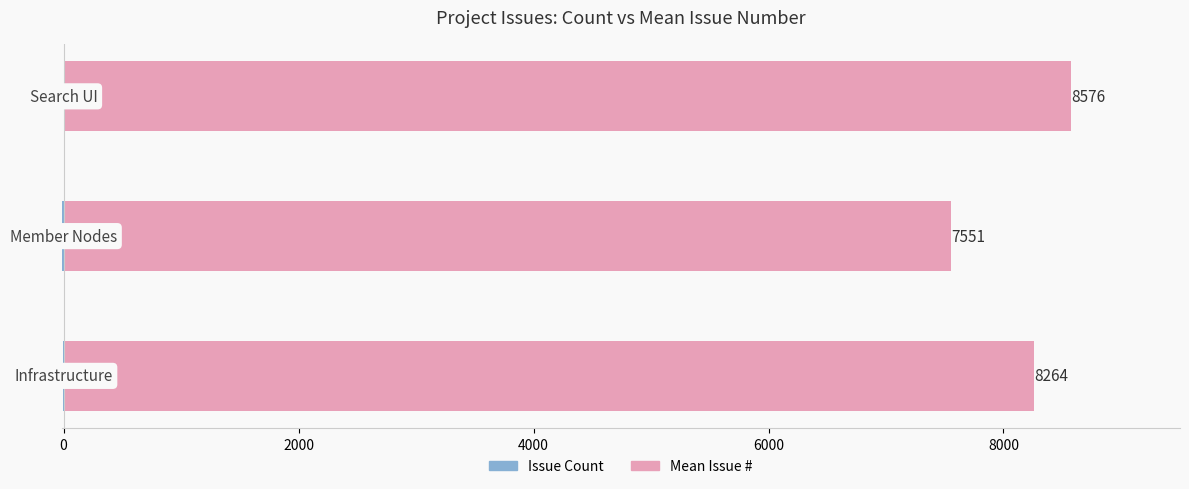

At how many categories does at least one series exceed 5741?

3